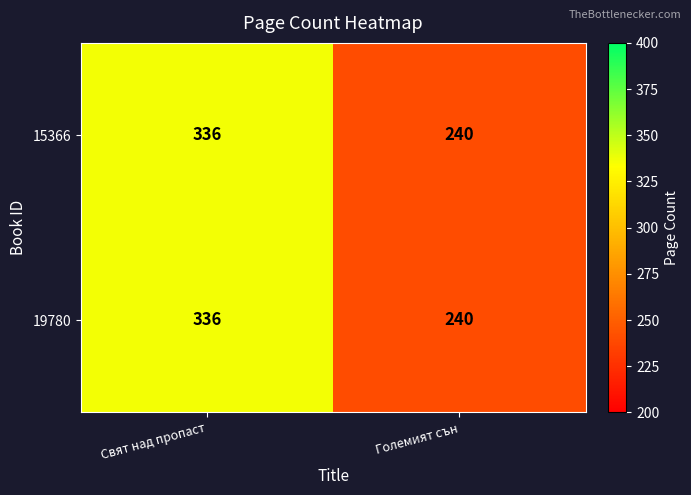

What is the difference between the 15366 values at Свят над пропаст and Големият сън?

96